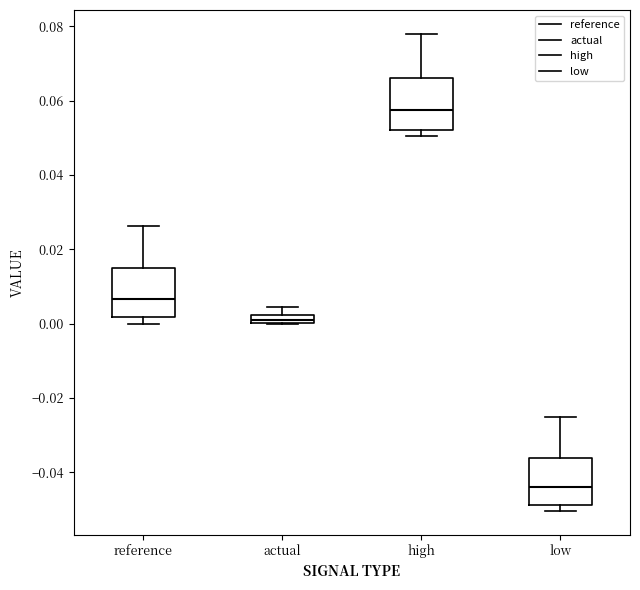

Where is the upper edge of the box for actual on the y-axis? The values are not printed on the chart, so give them approximately, as read against the axis.

0.002